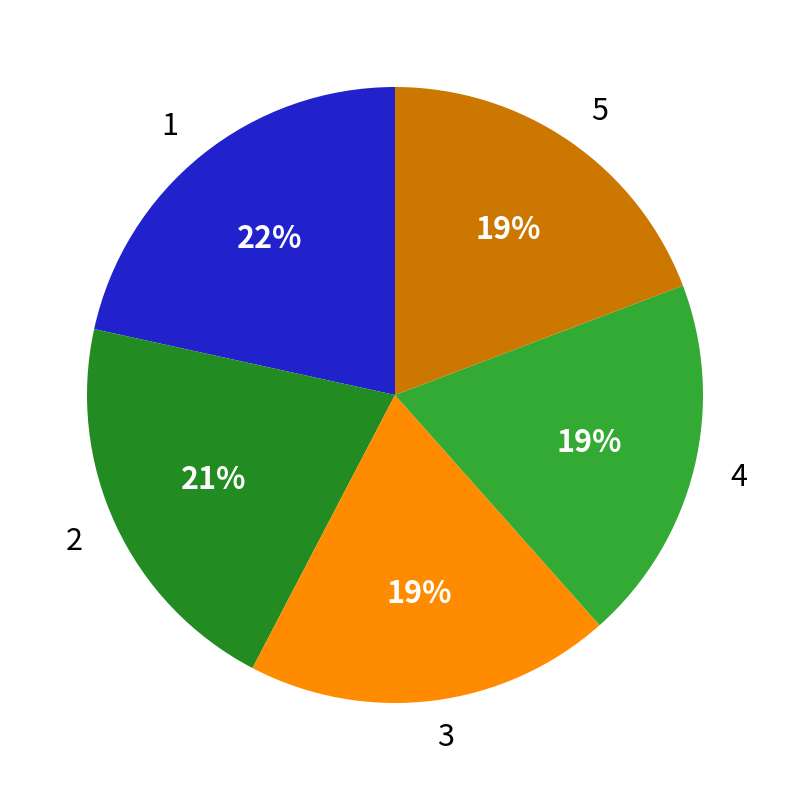

What is the ratio of the value at 2 to the value at 4?

1.1